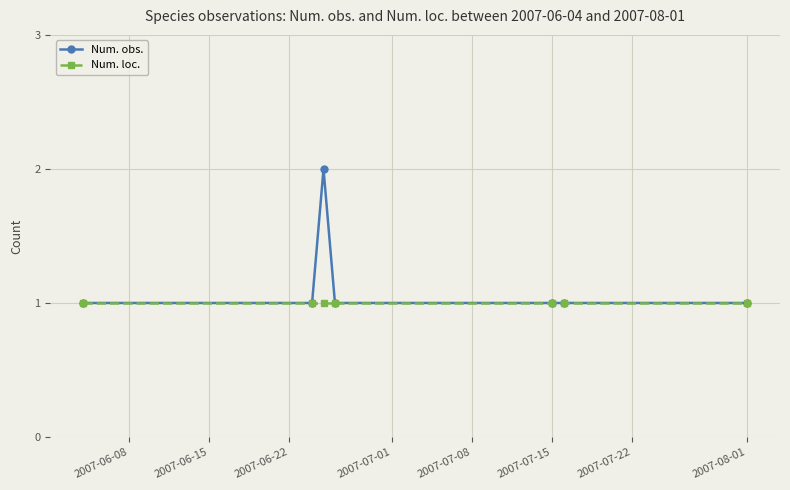

Reading left to right, transcribe all the data shown in this chart.

Num. obs.: 1	1	2	1	1	1	1
Num. loc.: 1	1	1	1	1	1	1